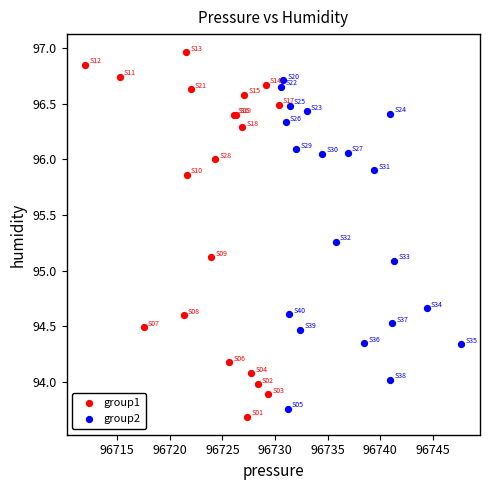

Which series reaches the minimum Y coordinate?

group1